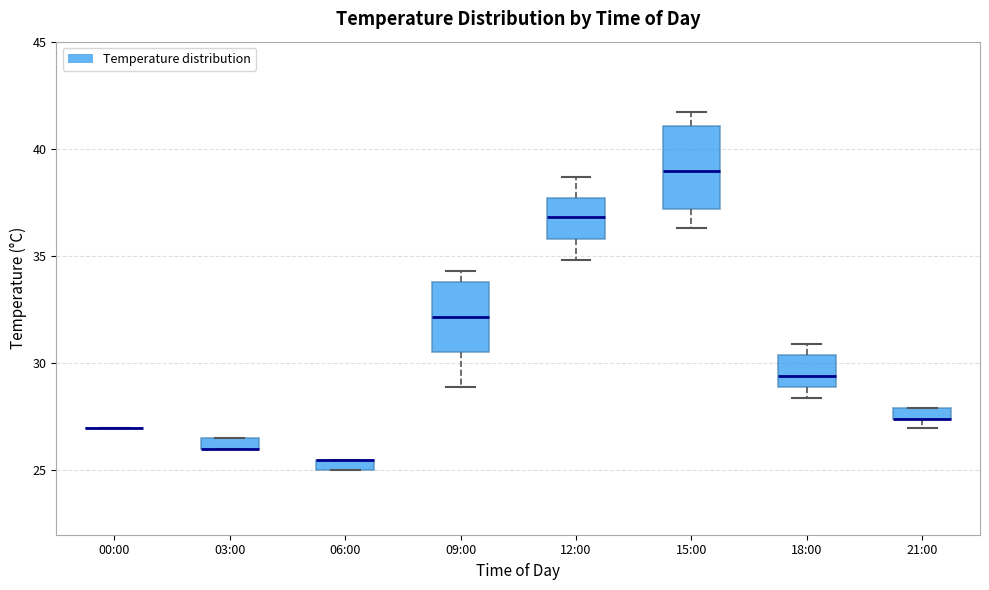

Where is the lower edge of the box for 06:00 on the y-axis? The values are not printed on the chart, so give them approximately, as read against the axis.

25.0